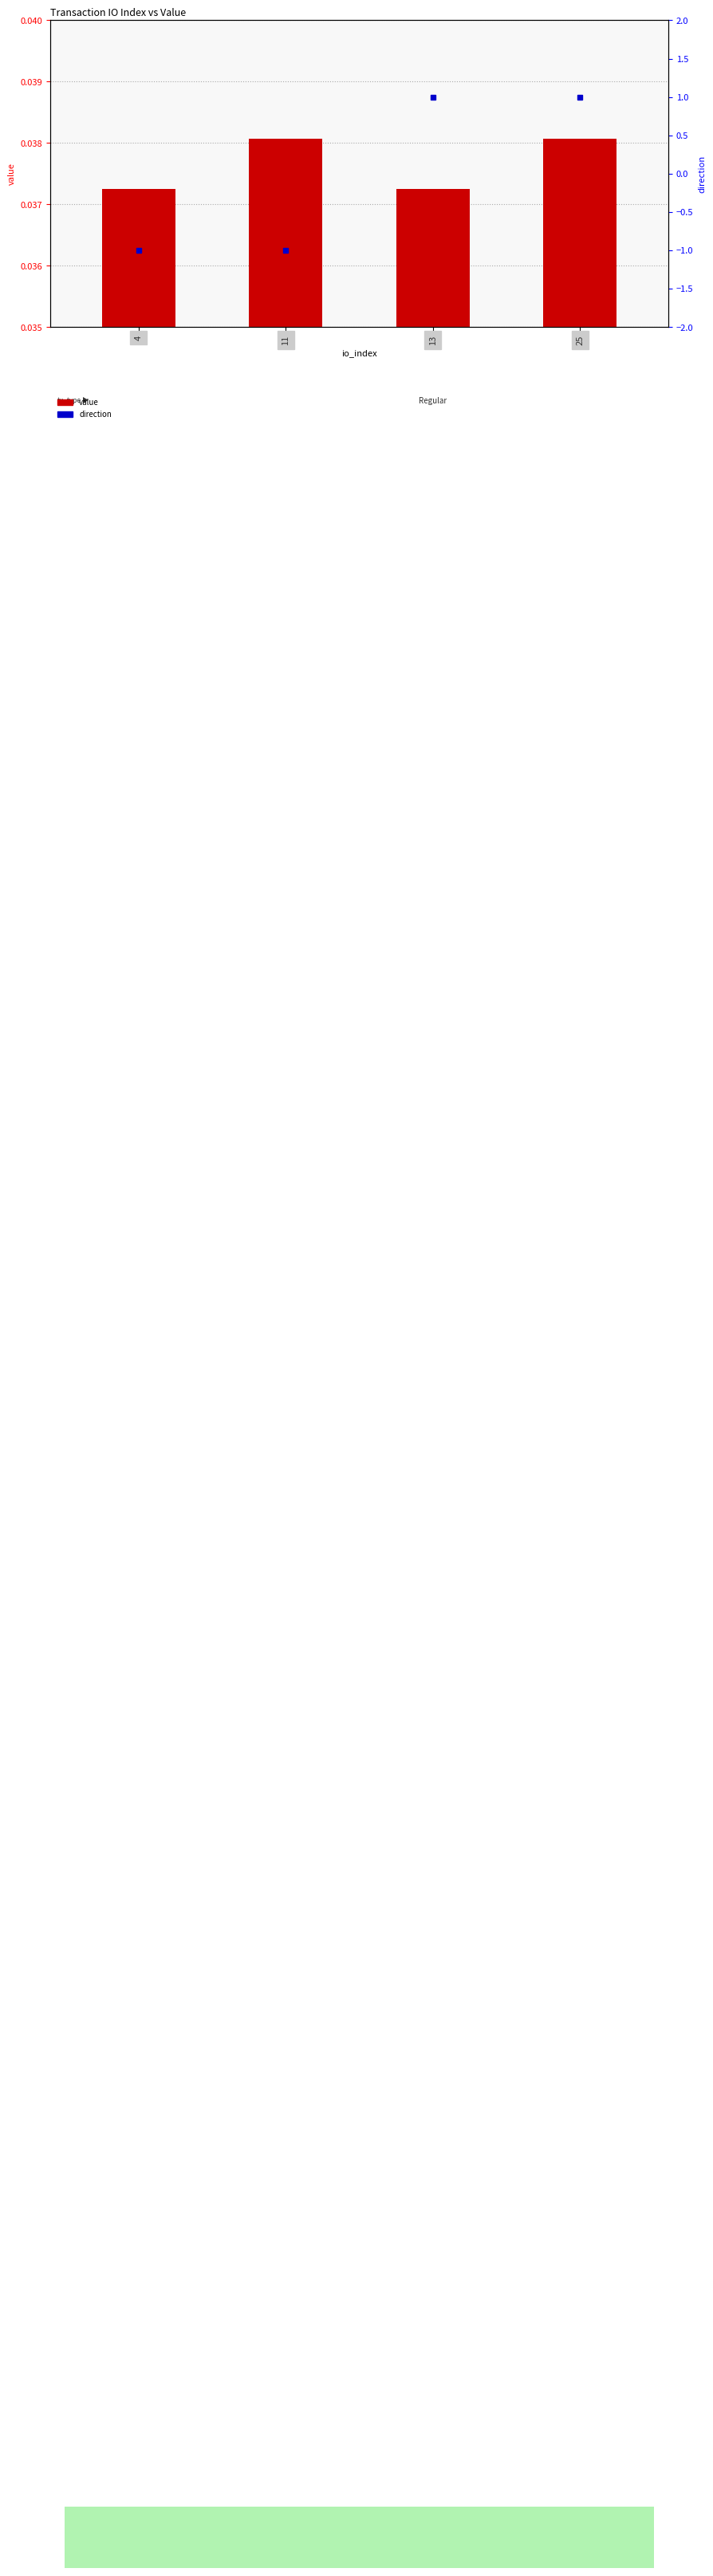

Count the value values in the range 0 to 1.

4